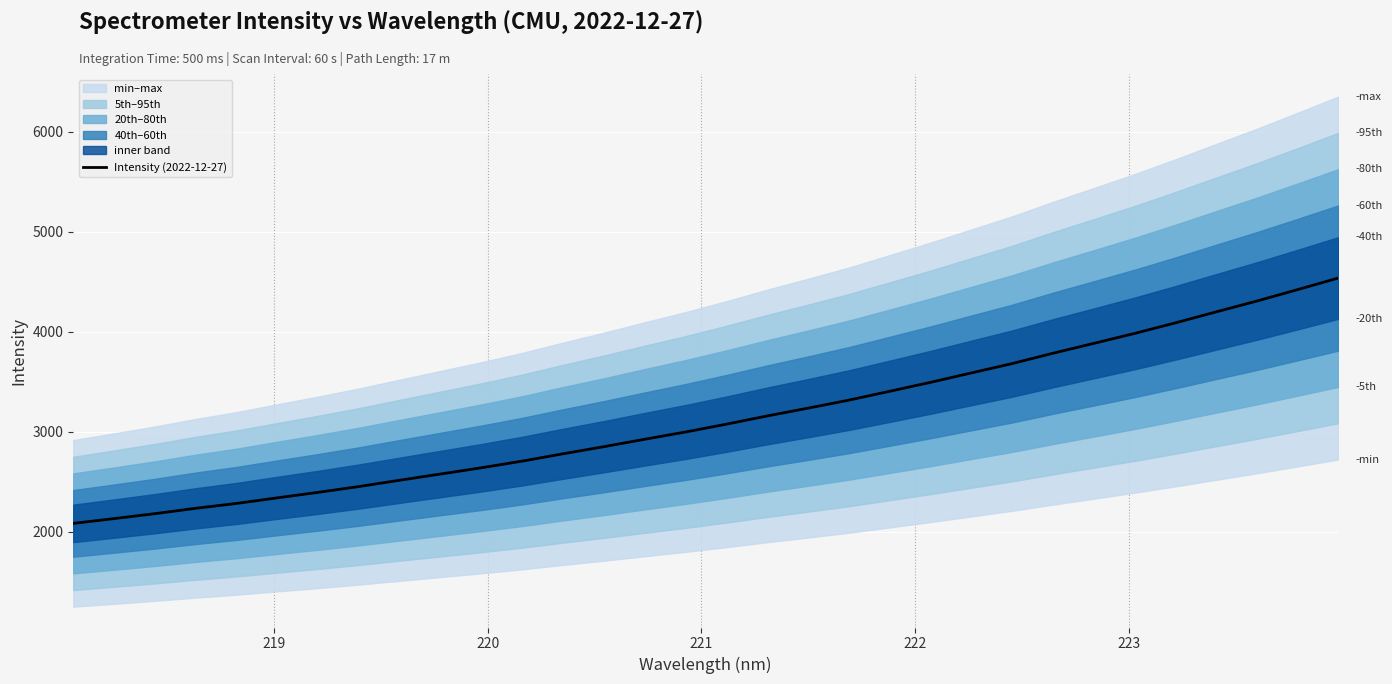

Does the chart display data point markers on the line(s)?

No